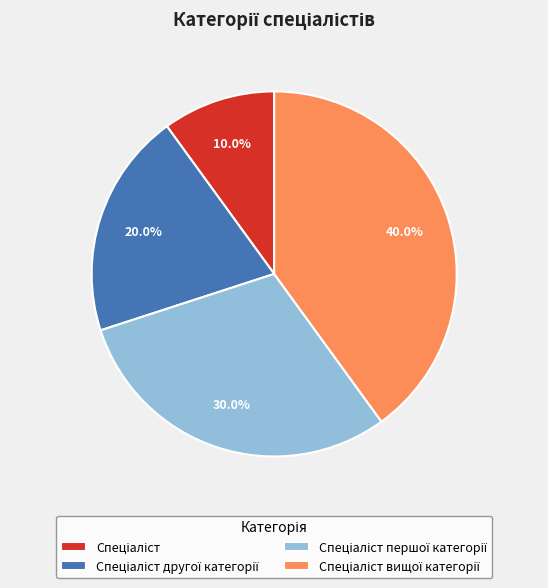

Does any single category account for the majority?

No